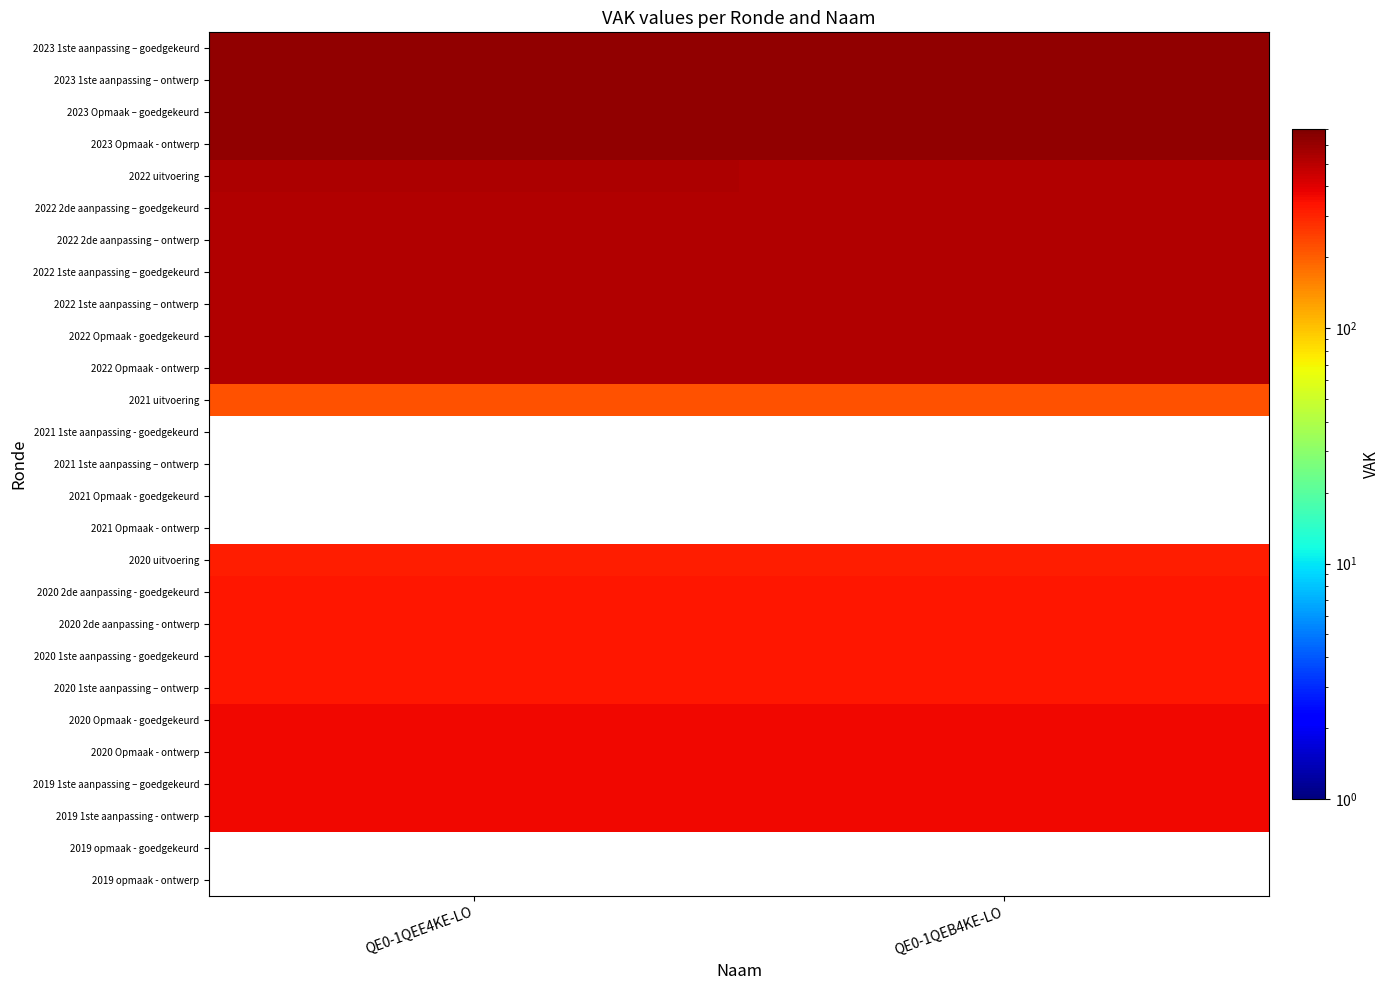

Which has a higher value, QE0-1QEB4KE-LO or QE0-1QEE4KE-LO?

QE0-1QEB4KE-LO